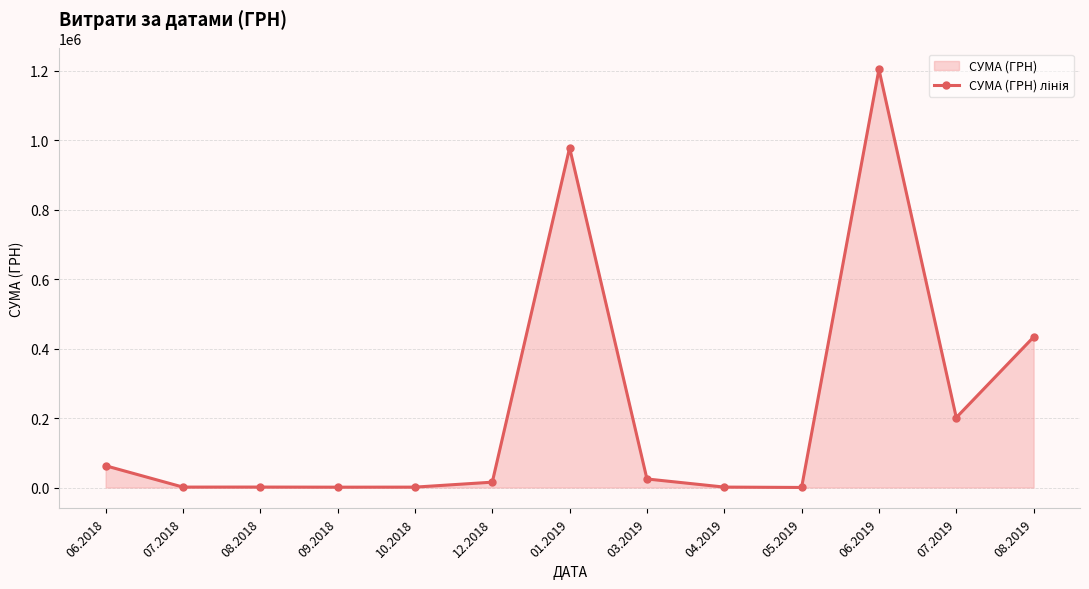

Is it true that the value at 06.2018 is 62755.6?

True